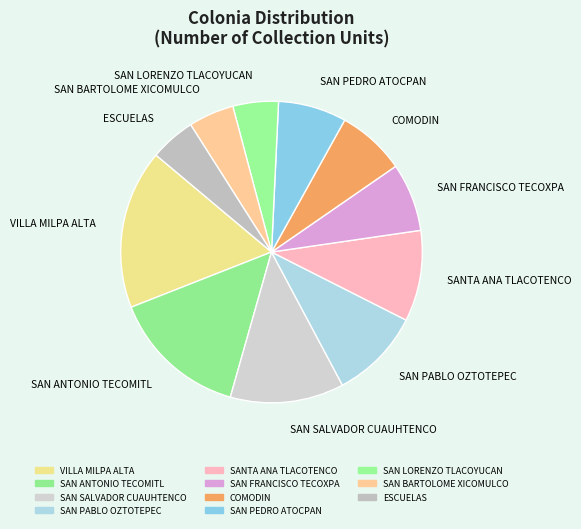

Is SAN FRANCISCO TECOXPA the majority of the pie?

No